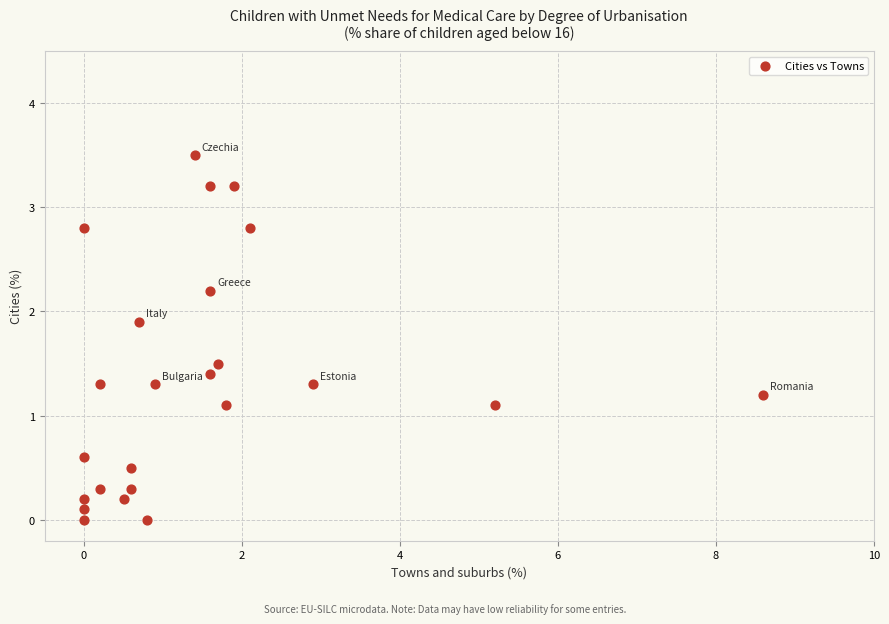

What is the range of X values (max minus min)?

8.6